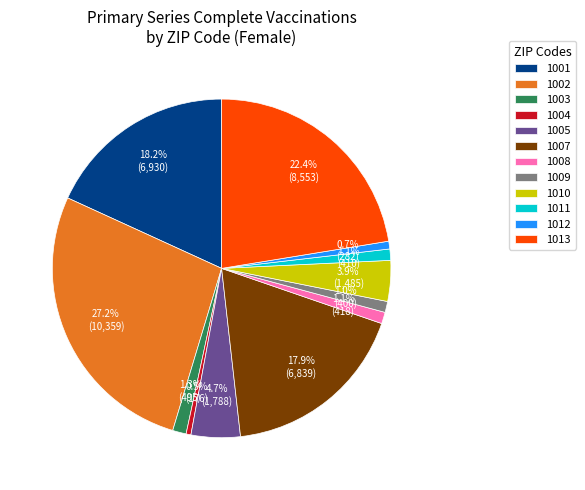

To the nearest percent, what portion does 1001 represent?

18%